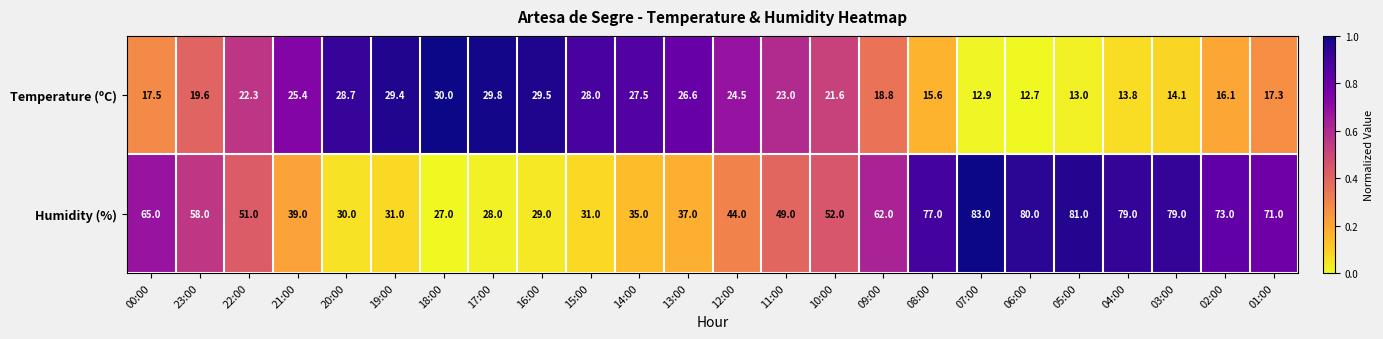

List the series in order of their peak value, lowest first.

Temperature (ºC), Humidity (%)